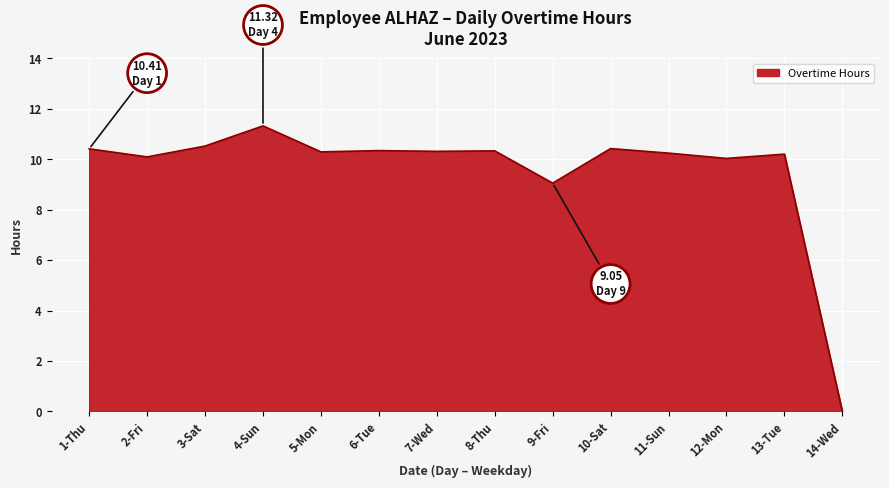

At which category does the data reach its first local valley?

2-Fri